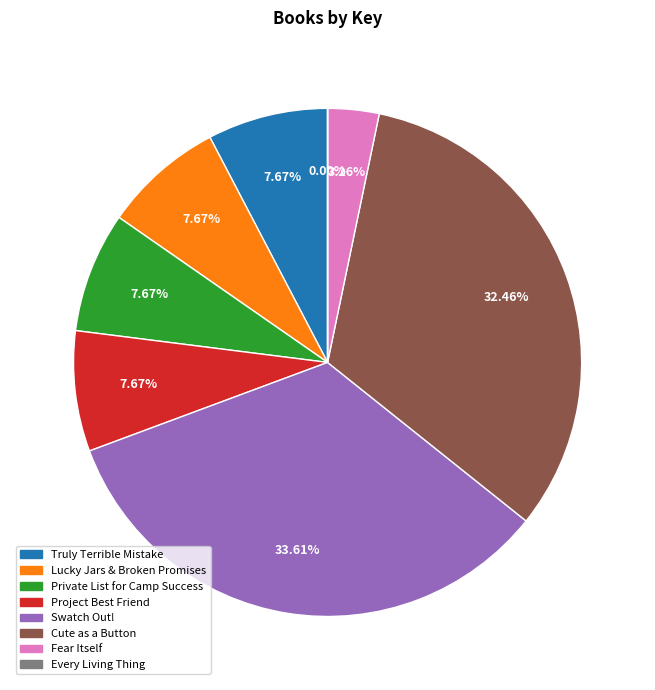

To the nearest percent, what is the difference between the largest and smallest slice percentages?

34%